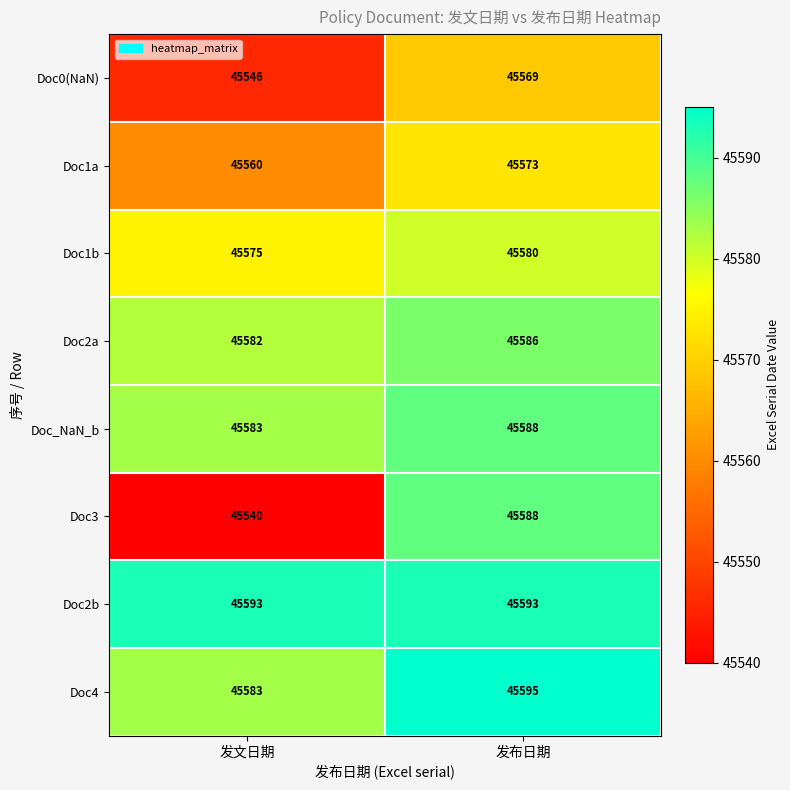

Count the number of data series in this chart.

8